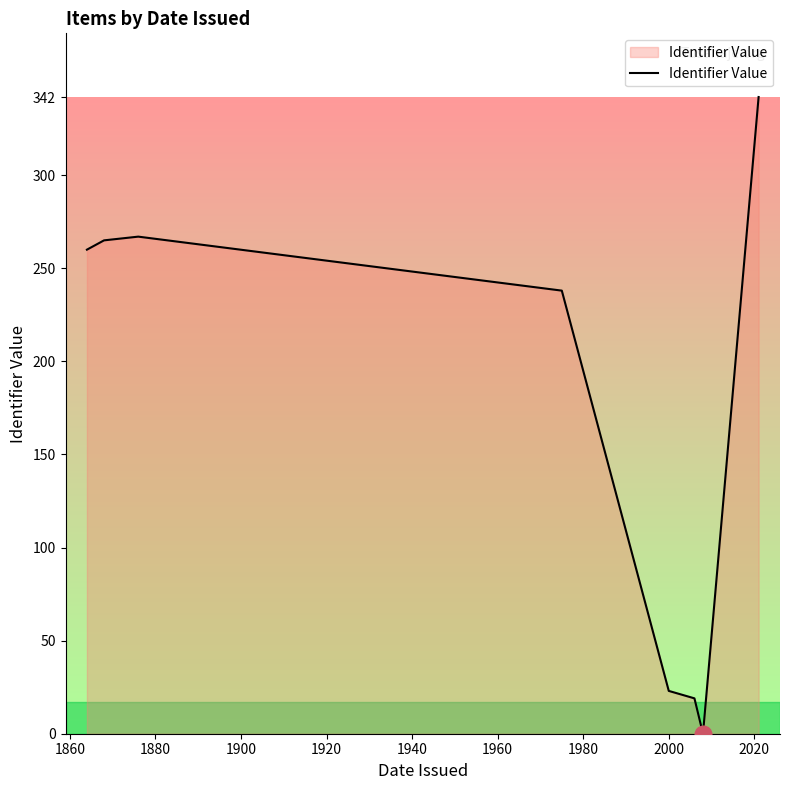

What is the difference between the maximum and minimum values?

342